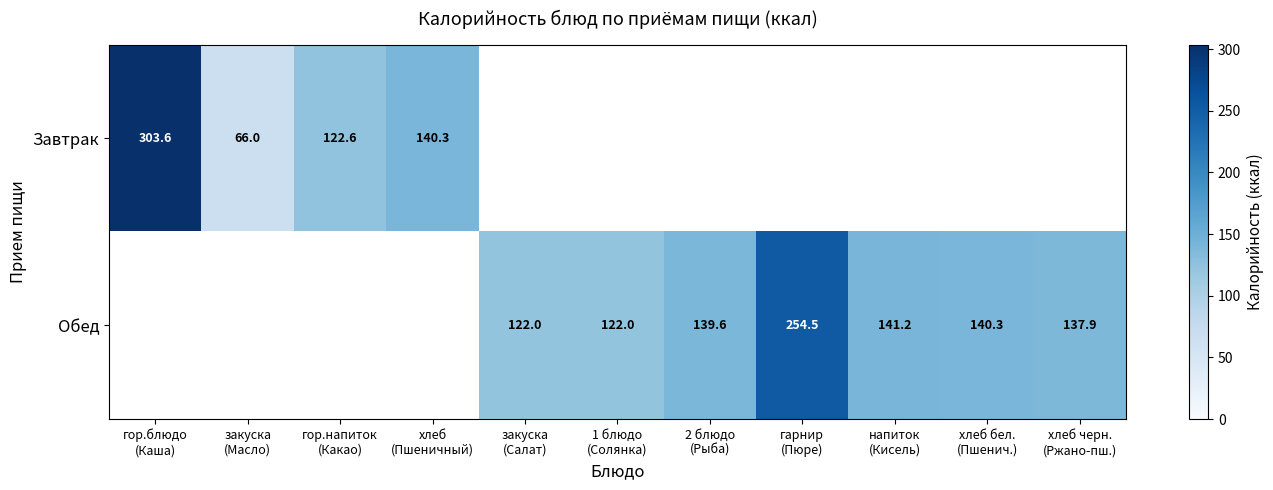

Where is Завтрак nearest to the value 184?

хлеб (Пшеничный)